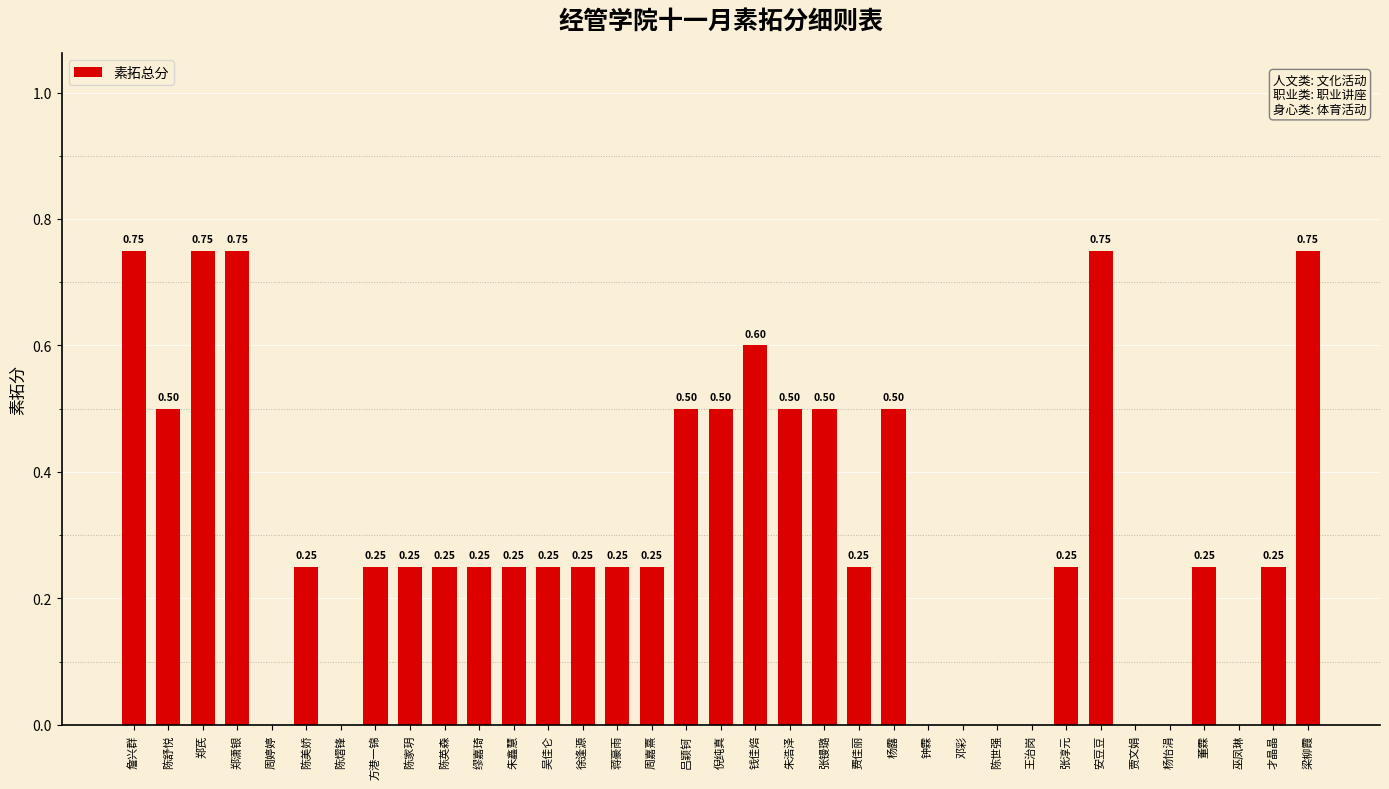

What is the change in value from 陈家玥 to 梁柳霞?

+0.5